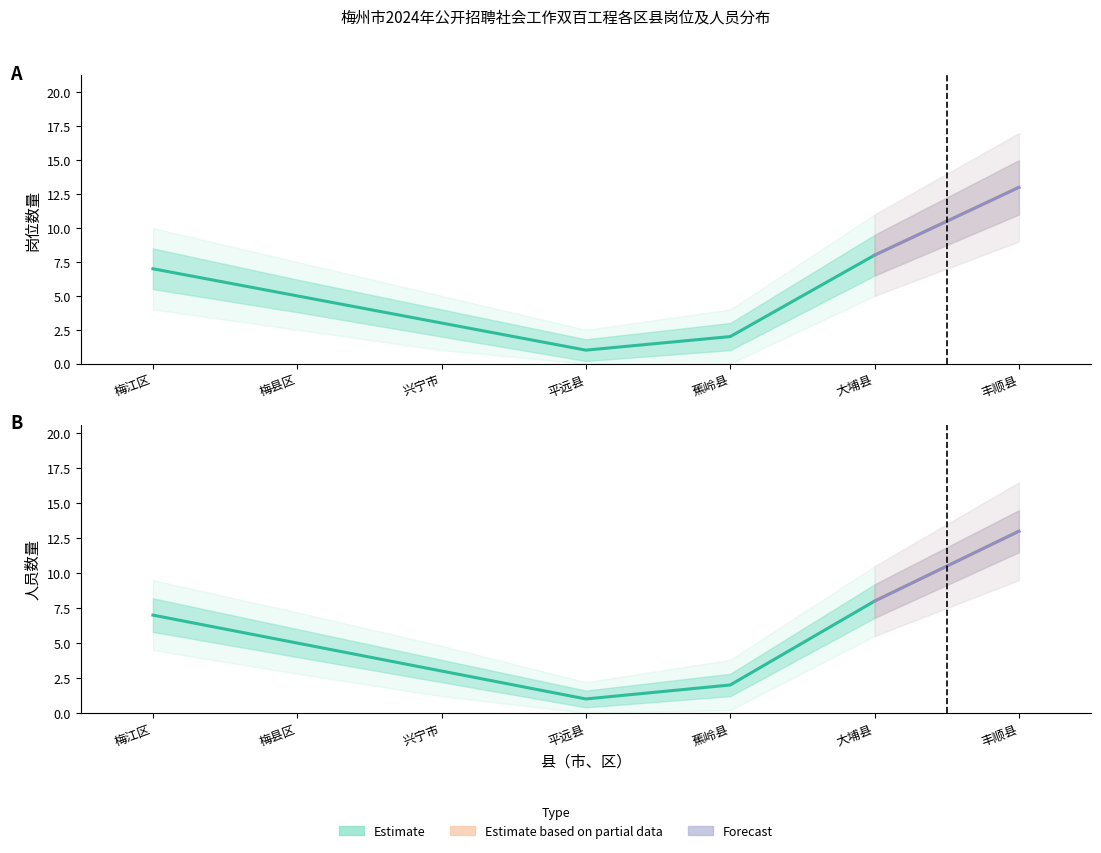

Which has a higher value, 梅县区 or 蕉岭县?

梅县区